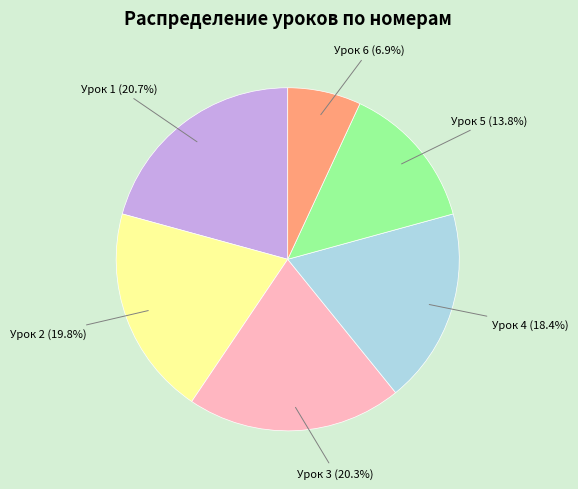

Is there any slice that represents more than half of the pie?

No